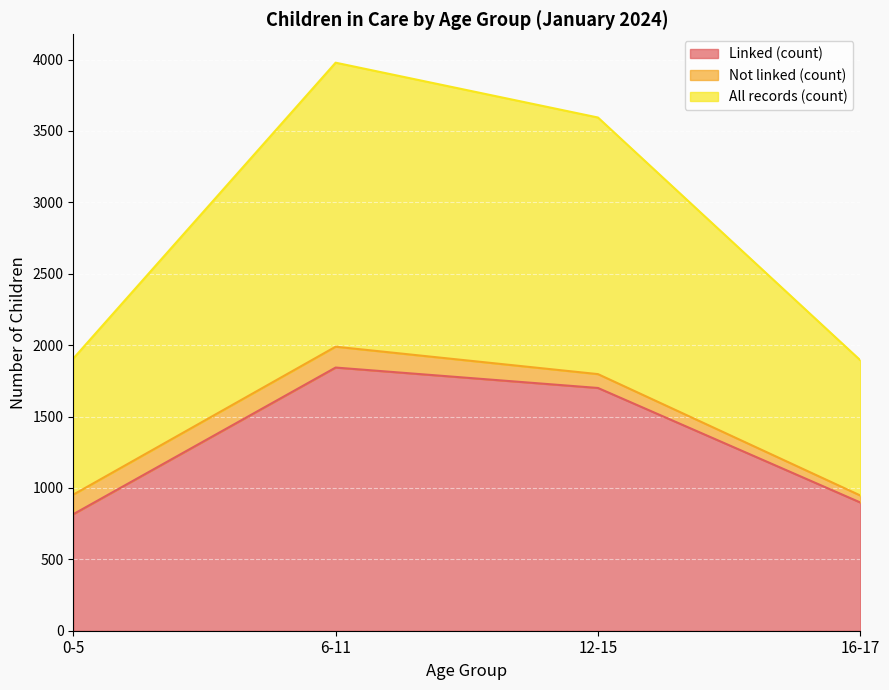

What is the difference between the maximum and minimum values in the Linked (count) series?

1027